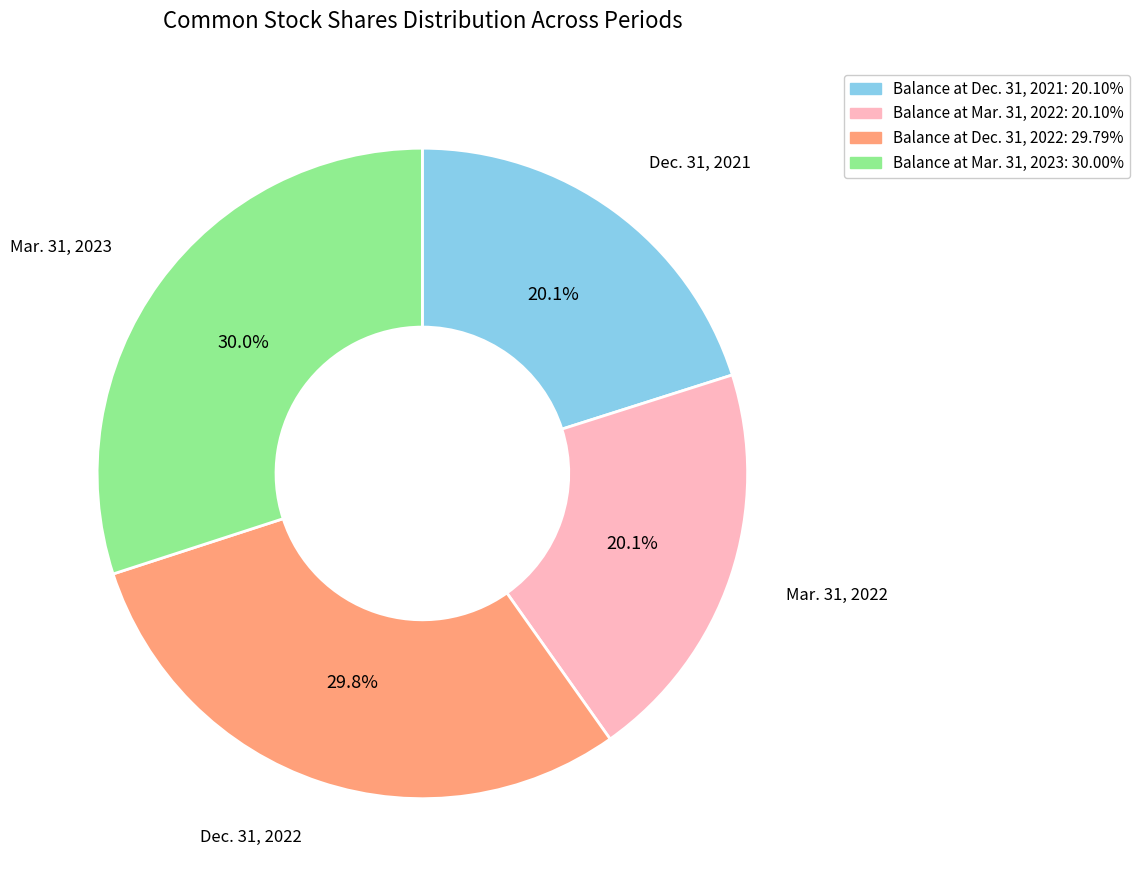

To the nearest percent, what is the average slice percentage?

25%